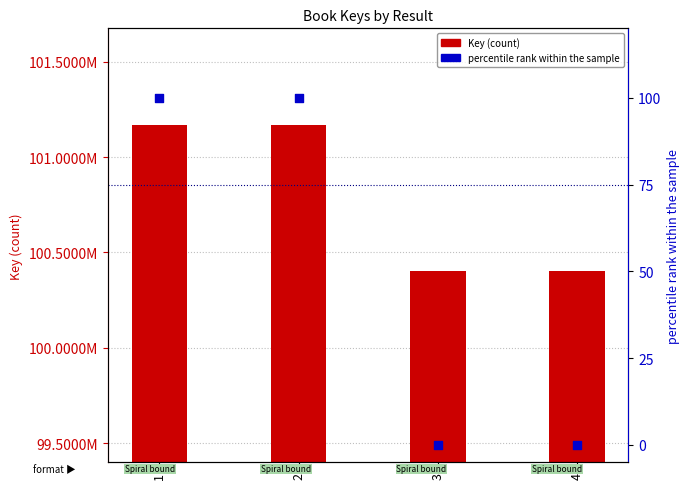

Which series reaches the minimum Y coordinate?

percentile rank within the sample